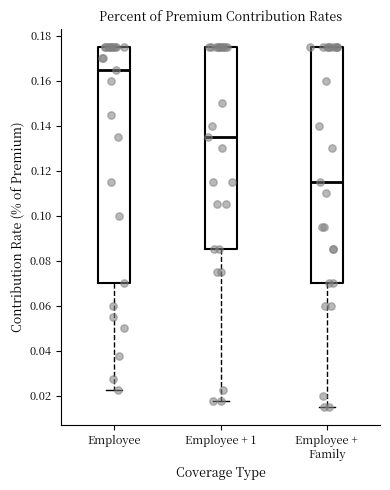

Reading left to right, transcribe this box plot: for each box, give where its median line is, the range the box spans, and where its two whiskers end, as read against the y-axis. The values are not printed on the chart, so give them approximately, as read against the axis.

Employee: median 0.166, box 0.070 to 0.176, whiskers 0.022 to 0.176
Employee + 1: median 0.136, box 0.086 to 0.176, whiskers 0.018 to 0.176
Employee + Family: median 0.116, box 0.070 to 0.176, whiskers 0.016 to 0.176